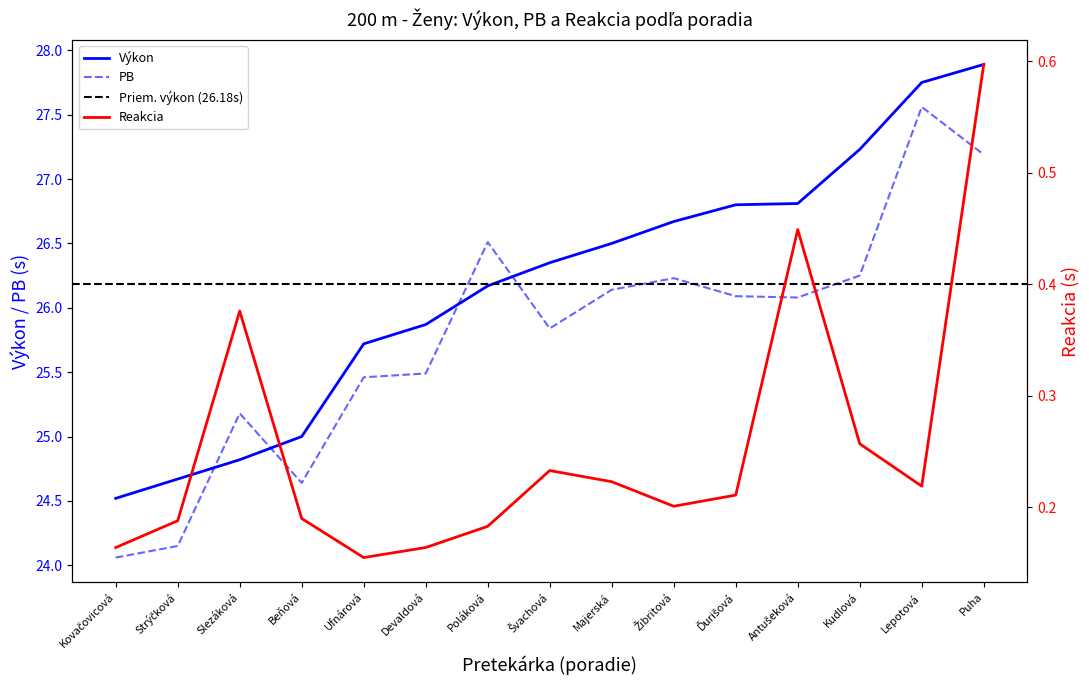

Which series has the largest range (max minus min)?

PB